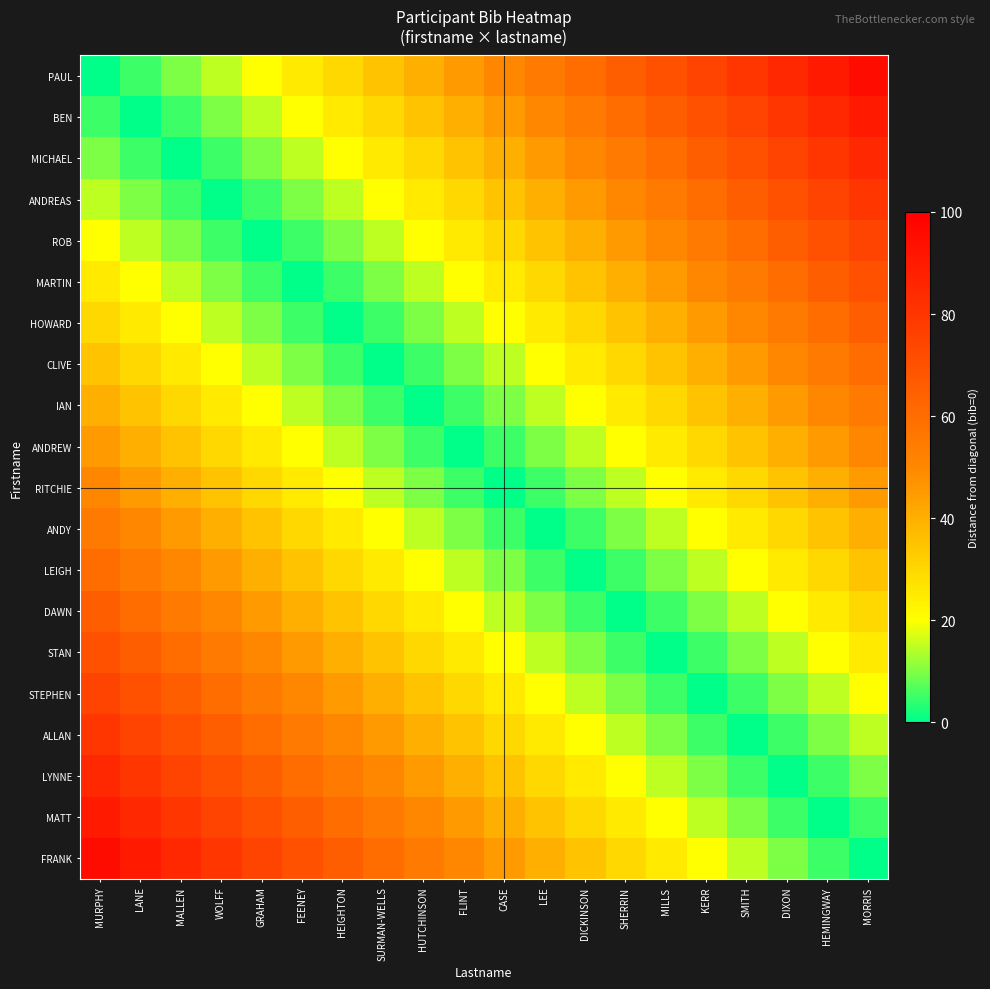

Which has a higher value, HEMINGWAY or FLINT?

HEMINGWAY